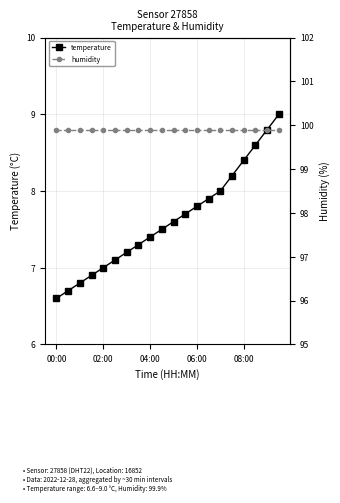

What is the sum of all humidity values?

1998.0